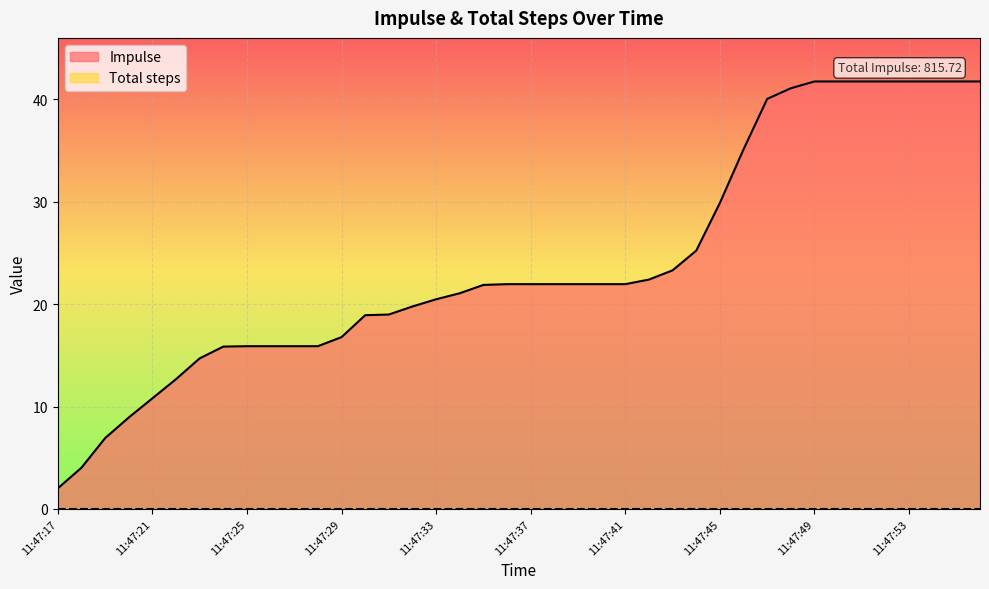

What is the value of the 6th point from the left?

12.7